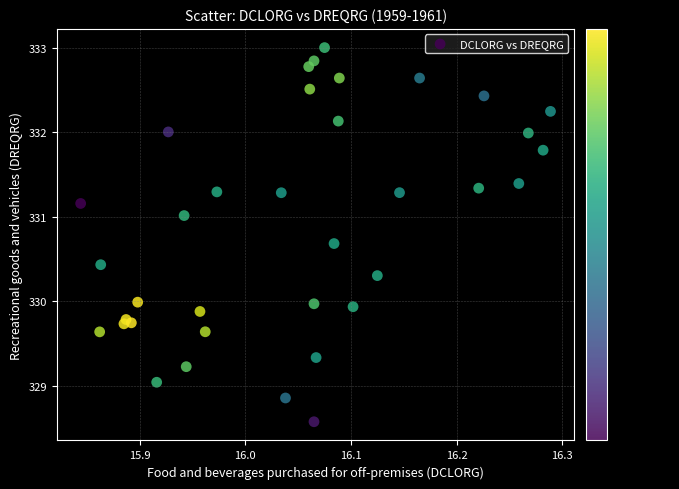

What is the range of X values (max minus min)?

0.4